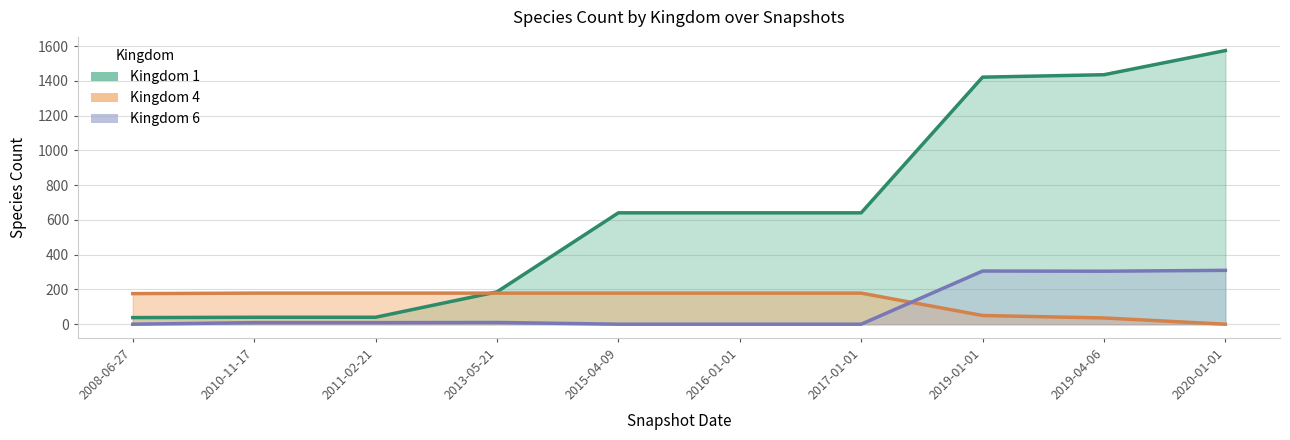

Reading left to right, transcribe all the data shown in this chart.

kingdom_1: 38	40	40	186	641	641	641	1422	1436	1575
kingdom_4: 176	179	179	179	179	179	179	50	36	0
kingdom_6: 0	9	9	10	0	0	0	306	305	310